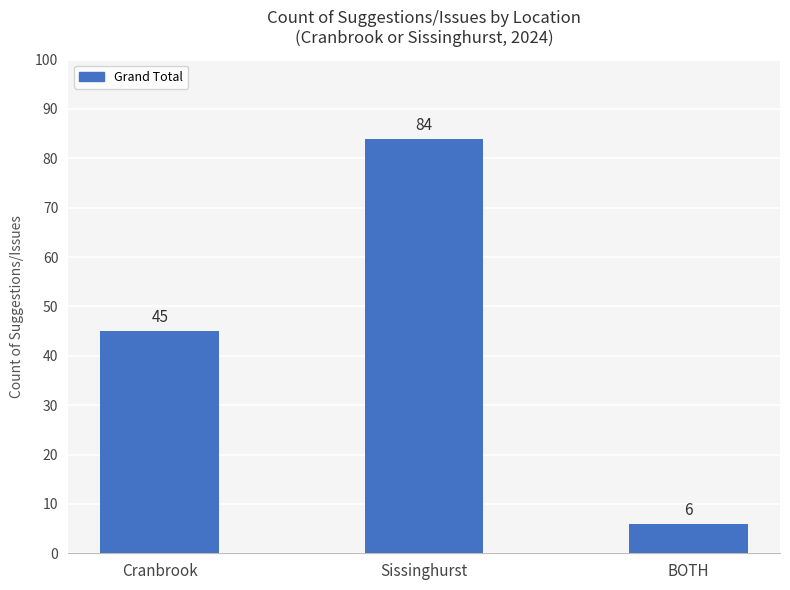

List the labels in order of value, largest first.

Sissinghurst, Cranbrook, BOTH